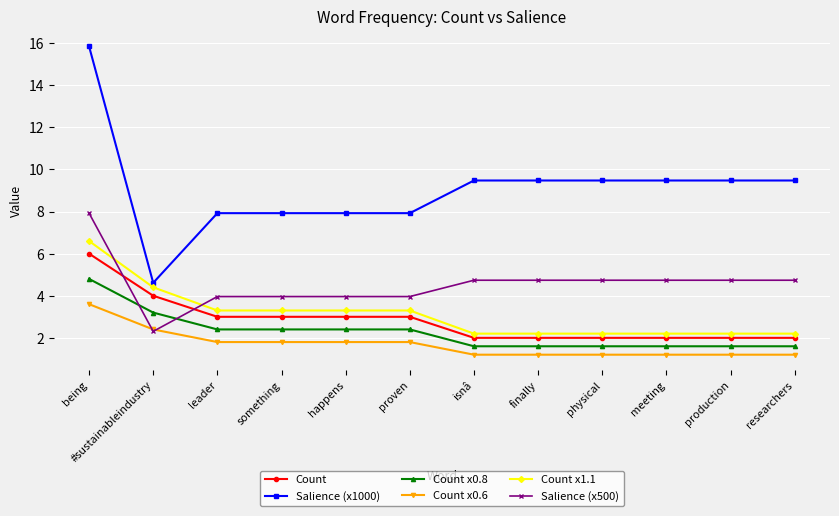

How many data points in Count x0.8 are above 2?

6